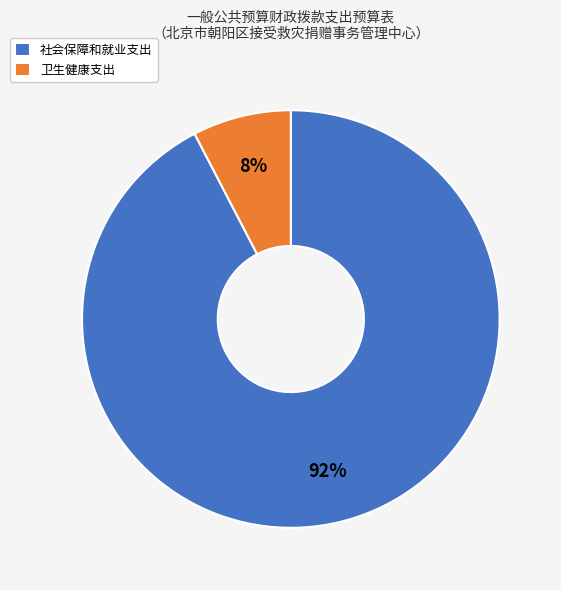

What percentage is the 卫生健康支出 slice, to the nearest percent?

8%